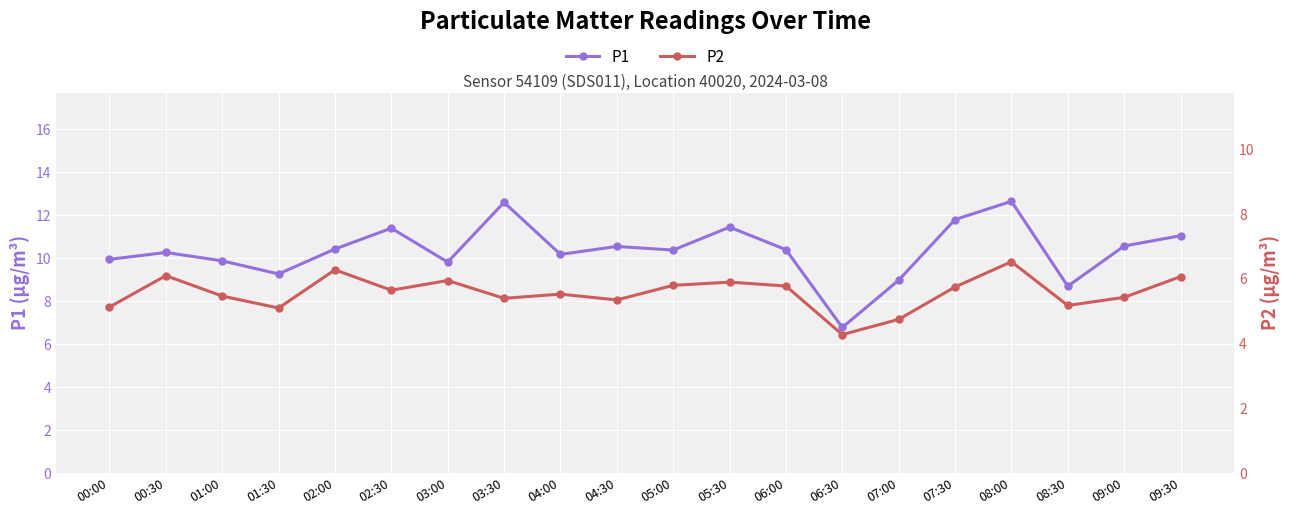

Which series has the largest total across all categories?

P1